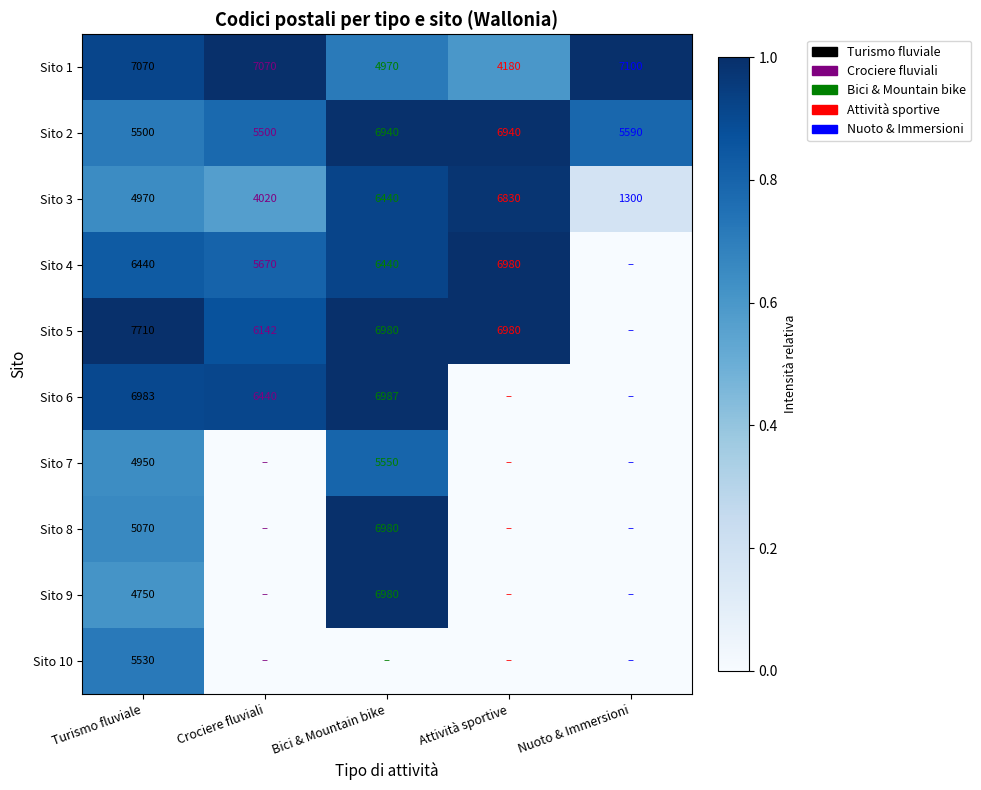

Is the value of Sito 2 at Bici & Mountain bike greater than the value of Sito 5 at Bici & Mountain bike?

No